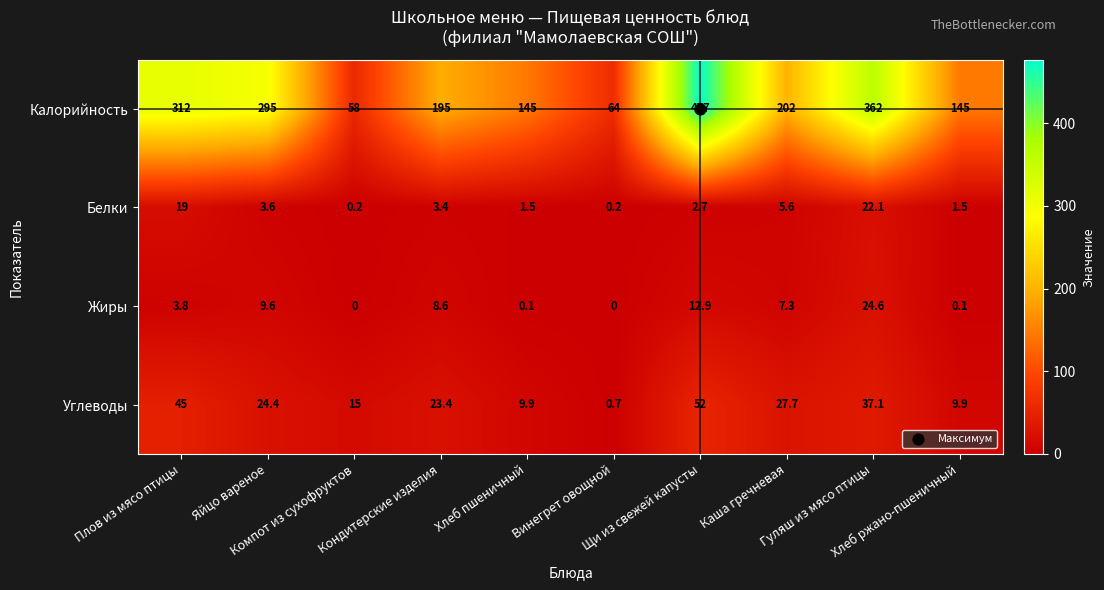

At how many categories does at least one series exceed 23?

10